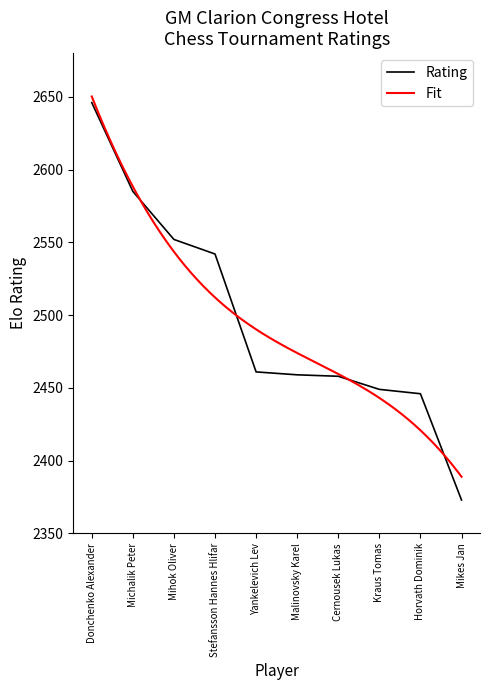

Rank the categories by value from lowest to highest.

Mikes Jan, Horvath Dominik, Kraus Tomas, Cernousek Lukas, Malinovsky Karel, Yankelevich Lev, Stefansson Hannes Hlifar, Mihok Oliver, Michalik Peter, Donchenko Alexander